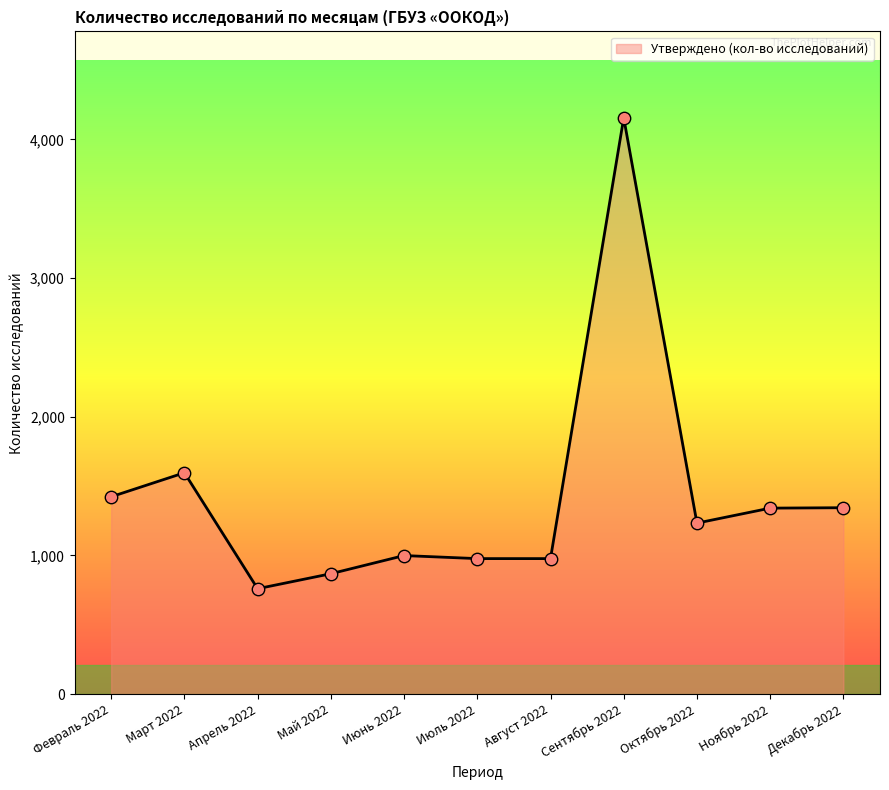

What is the change in value from Июнь 2022 to Ноябрь 2022?

+342